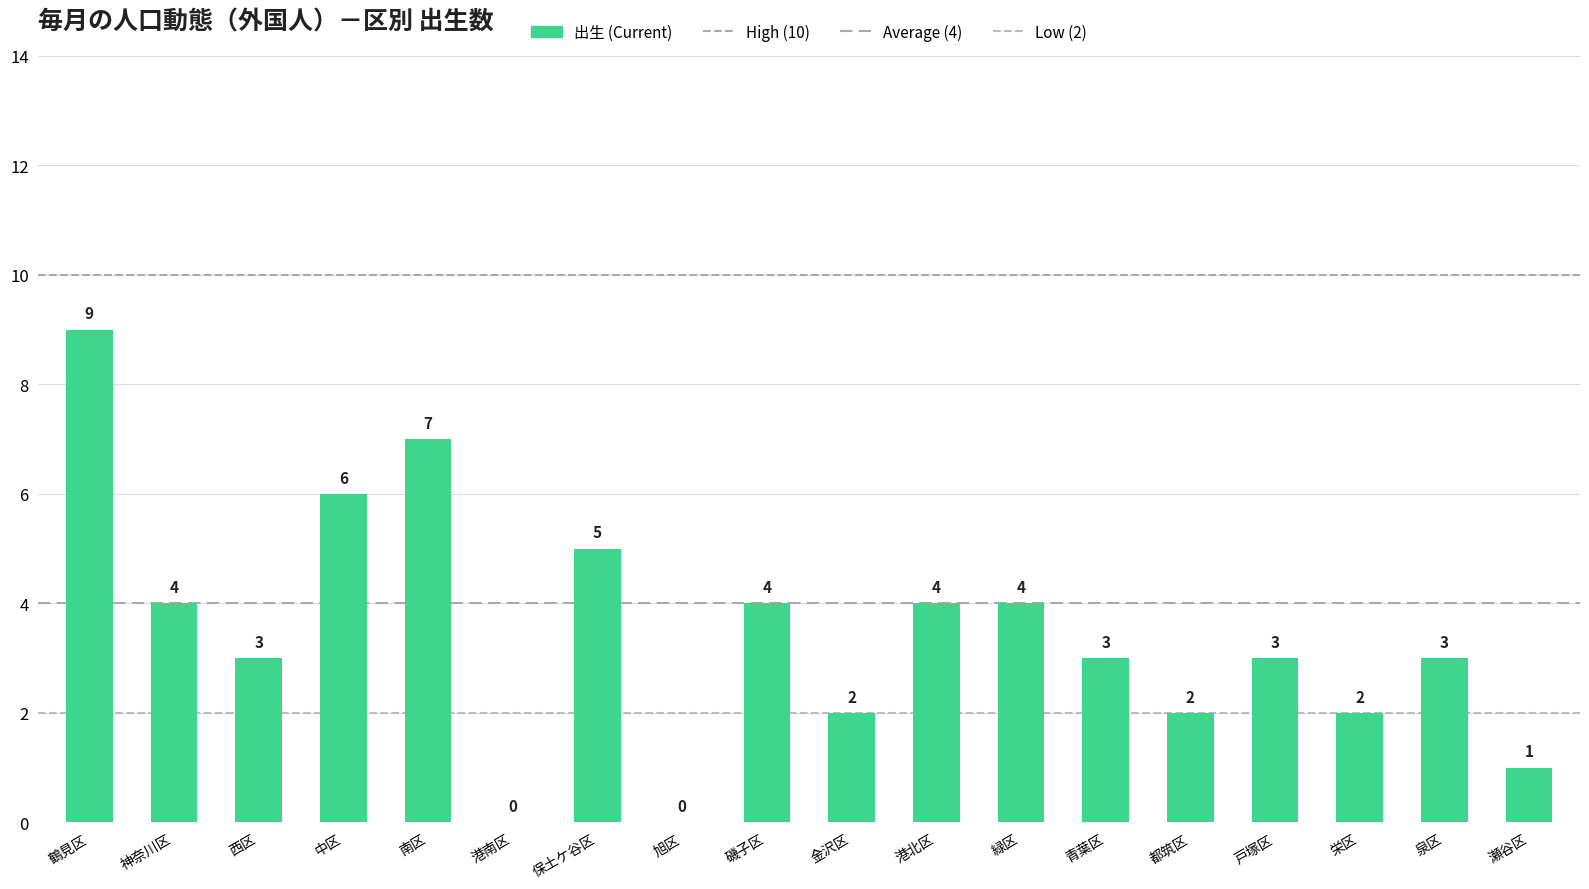

How many values are above zero?

16